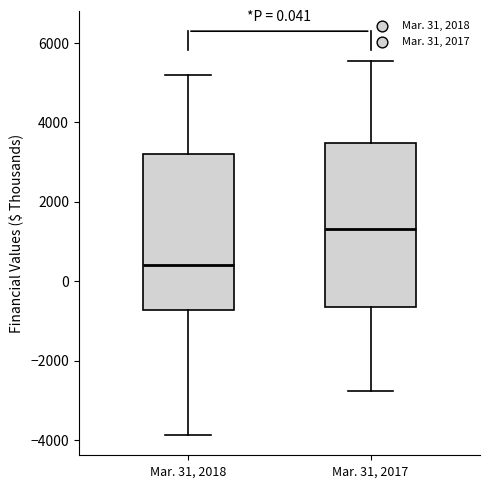

Where is the lower edge of the box for Mar. 31, 2018 on the y-axis? The values are not printed on the chart, so give them approximately, as read against the axis.

-800